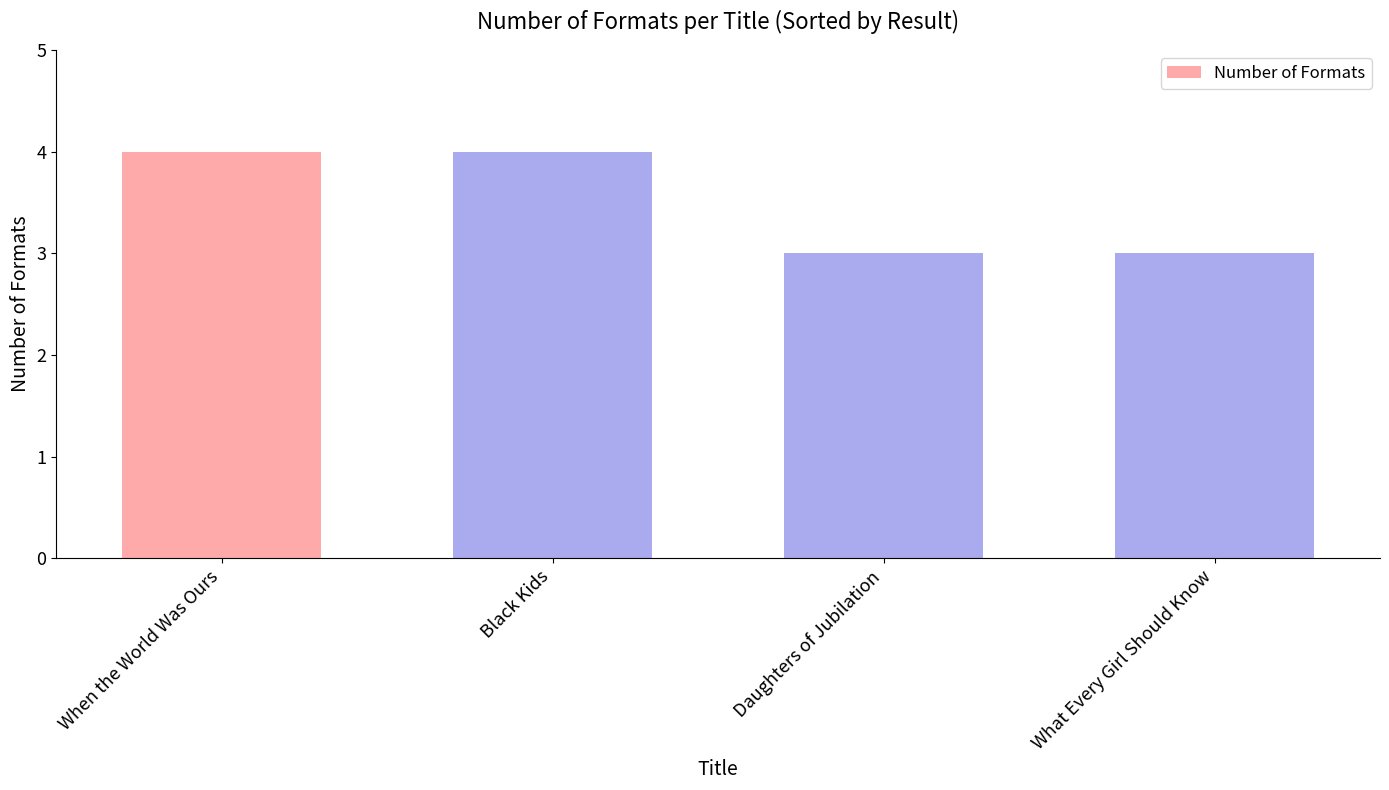

What is the label of the 4th bar from the left?

What Every Girl Should Know